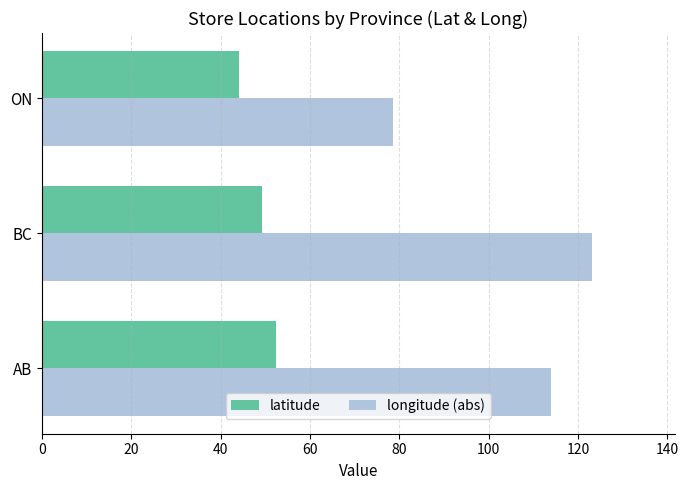

What is the total value across all series at BC?

172.4